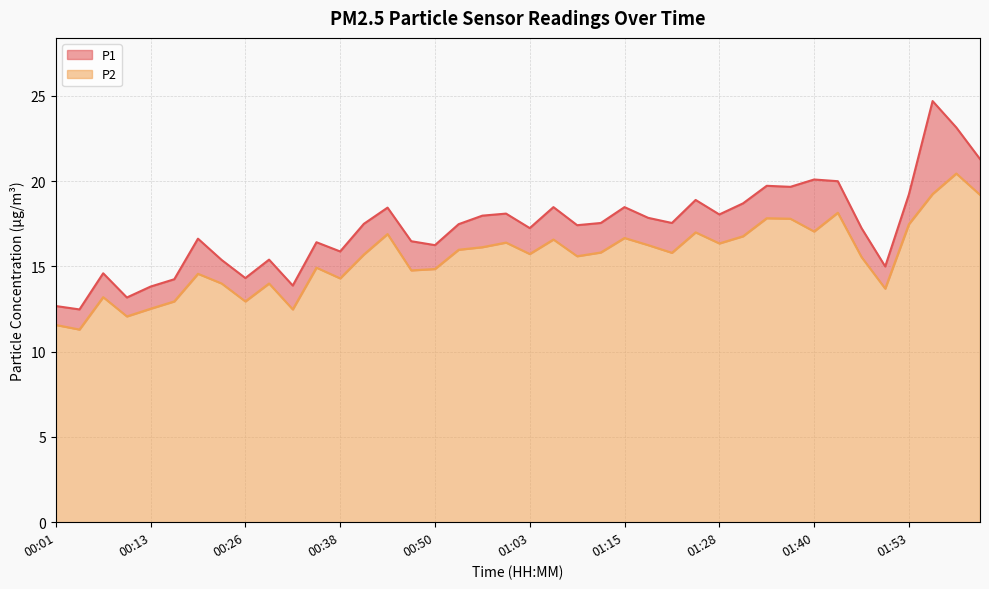

Where does the P2 series first go above 15?

00:41